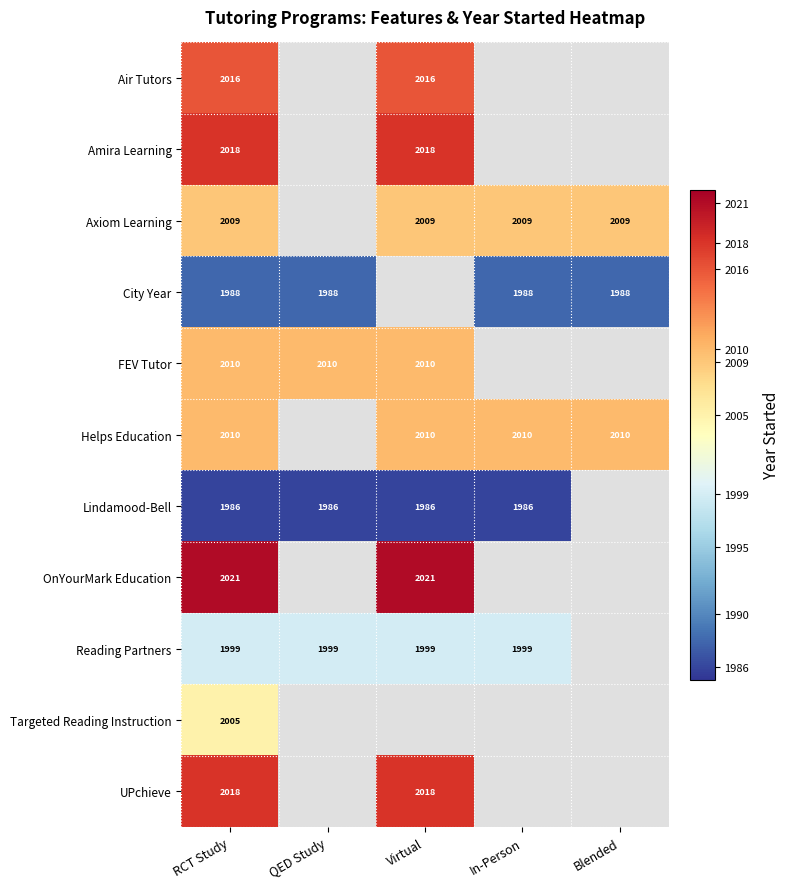

How many categories are shown in the chart?

5